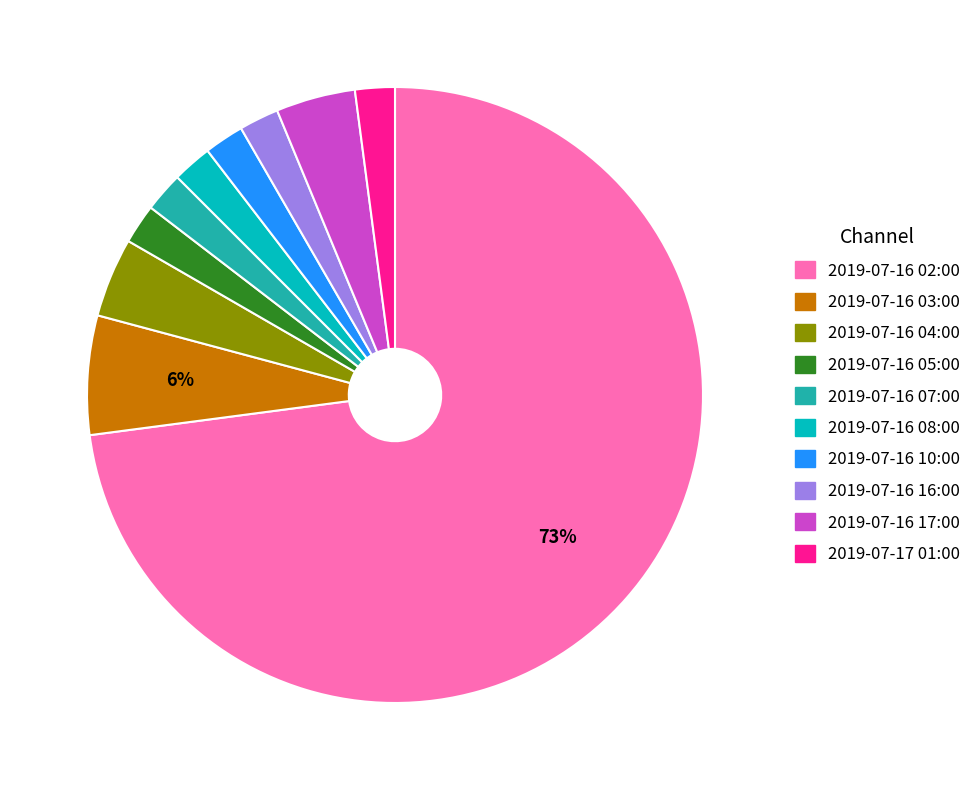

Is there a majority slice in this chart?

Yes